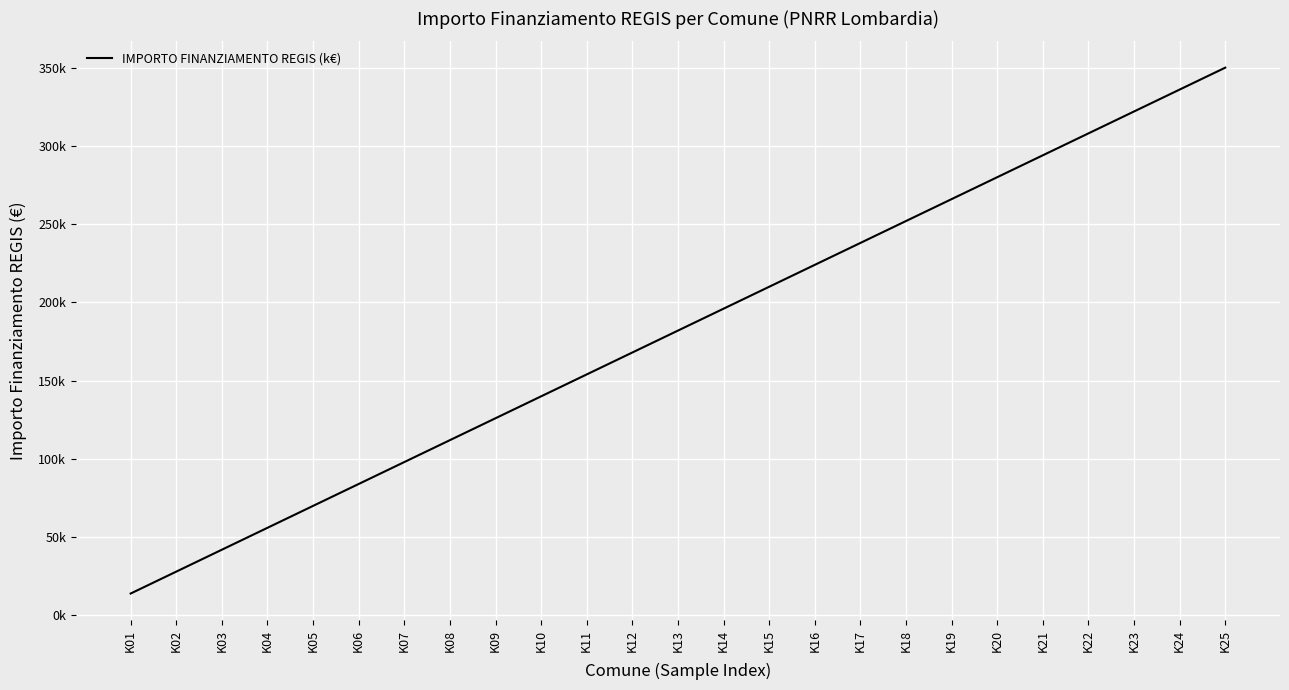

What is the change in value from K06 to K20?

+196000